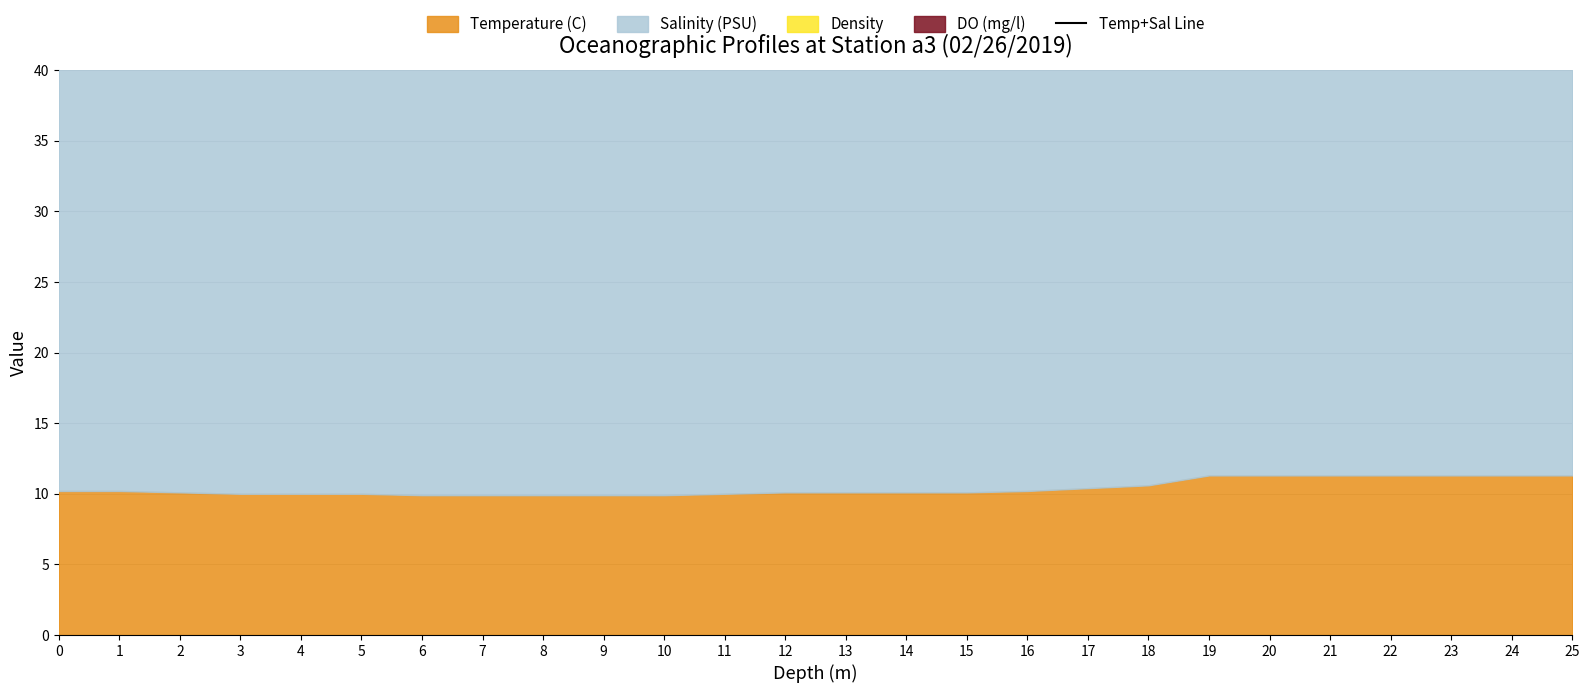

Where is the data nearest to the value 43?

12